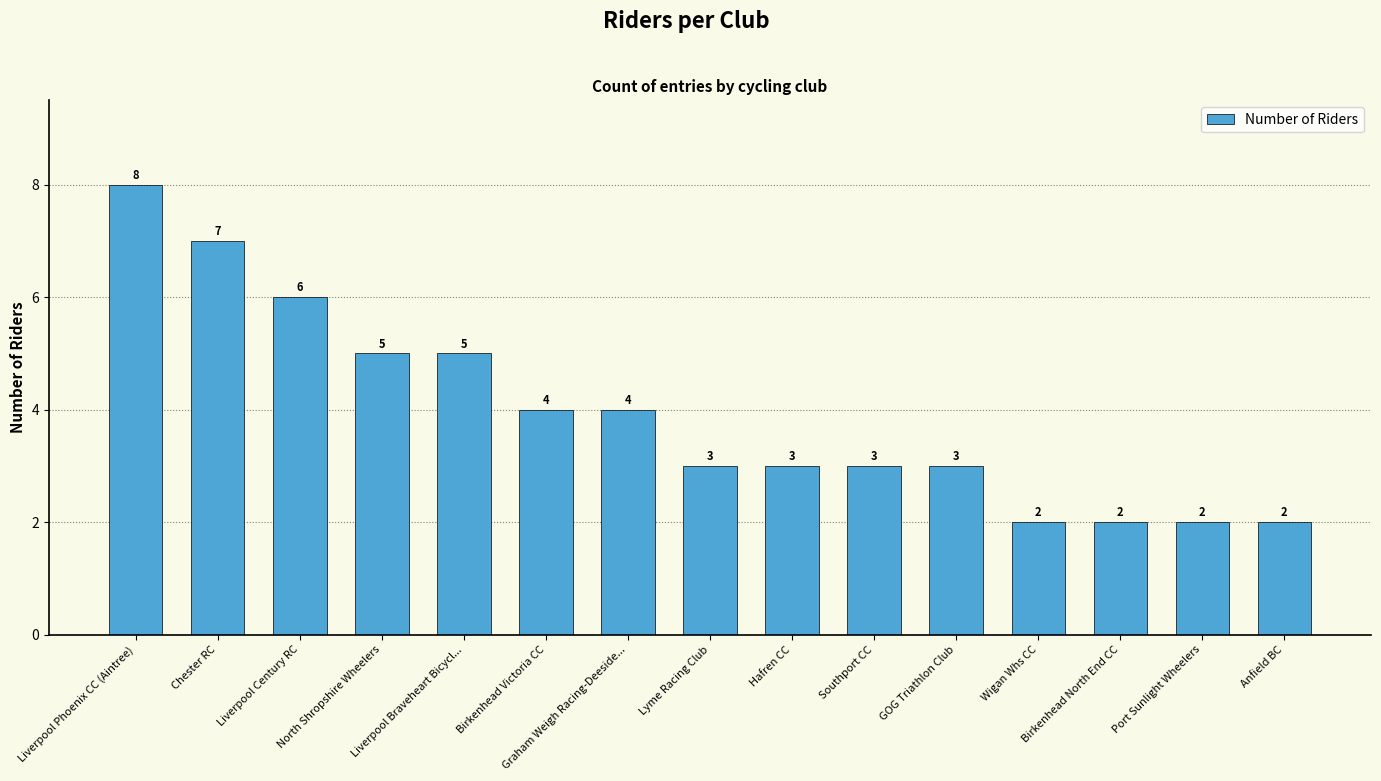

What is the greatest value displayed?

8